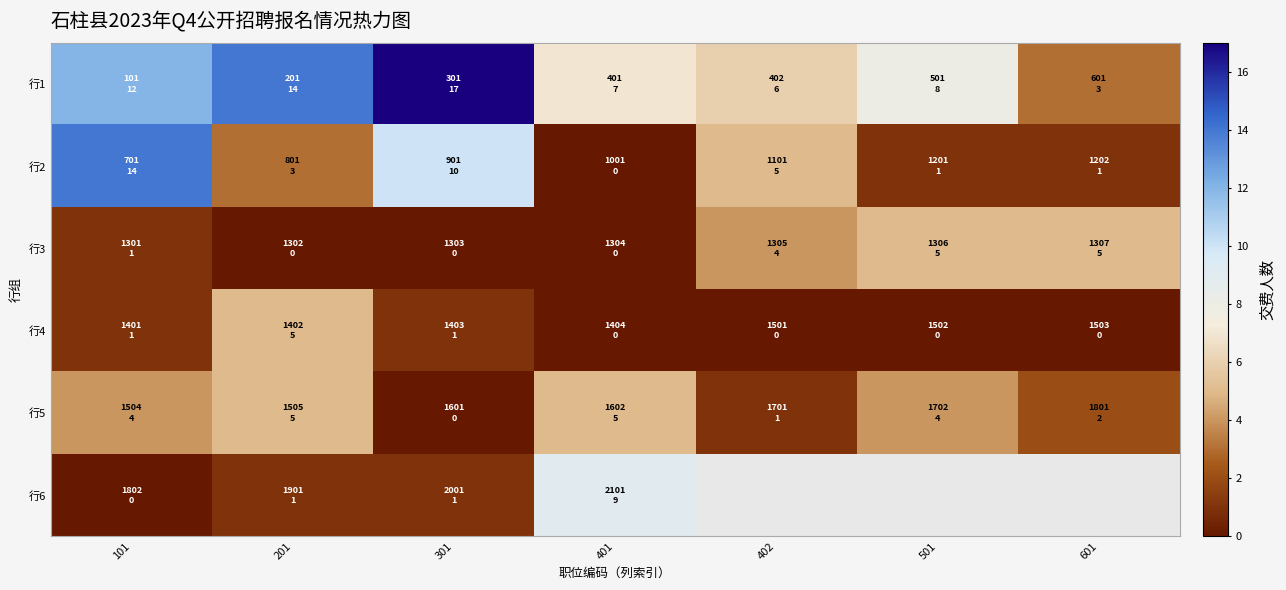

What is the maximum value for 行1?

17.0